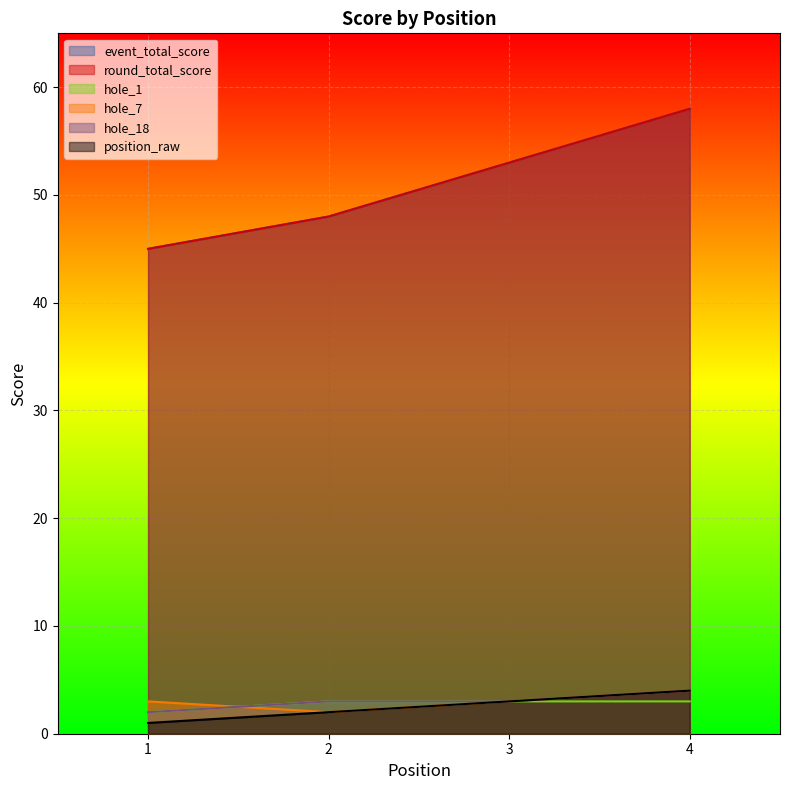

What is the greatest value displayed?

58